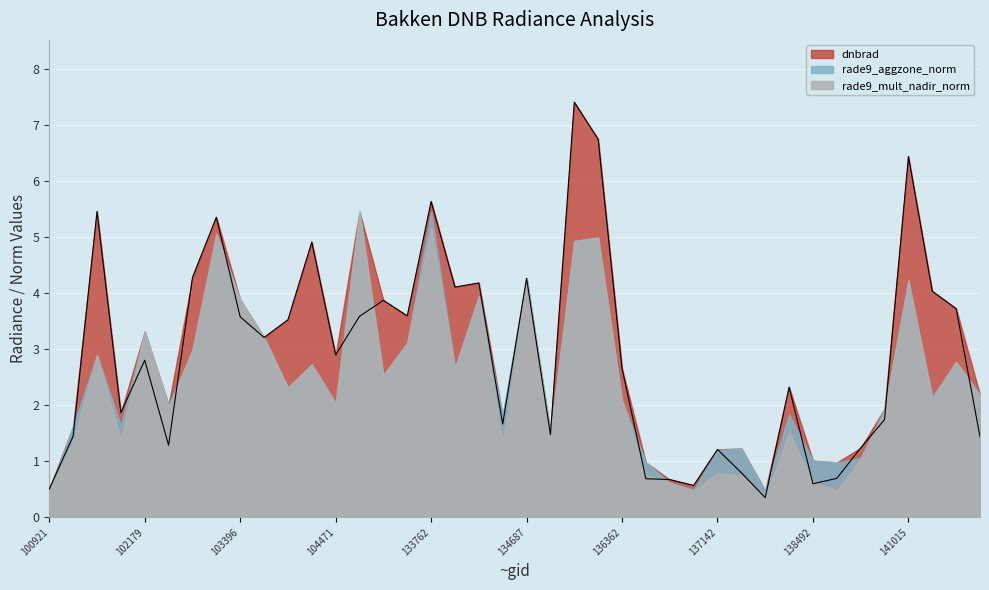

Read the rade9_mult_nadir_norm value at 136755.

0.6